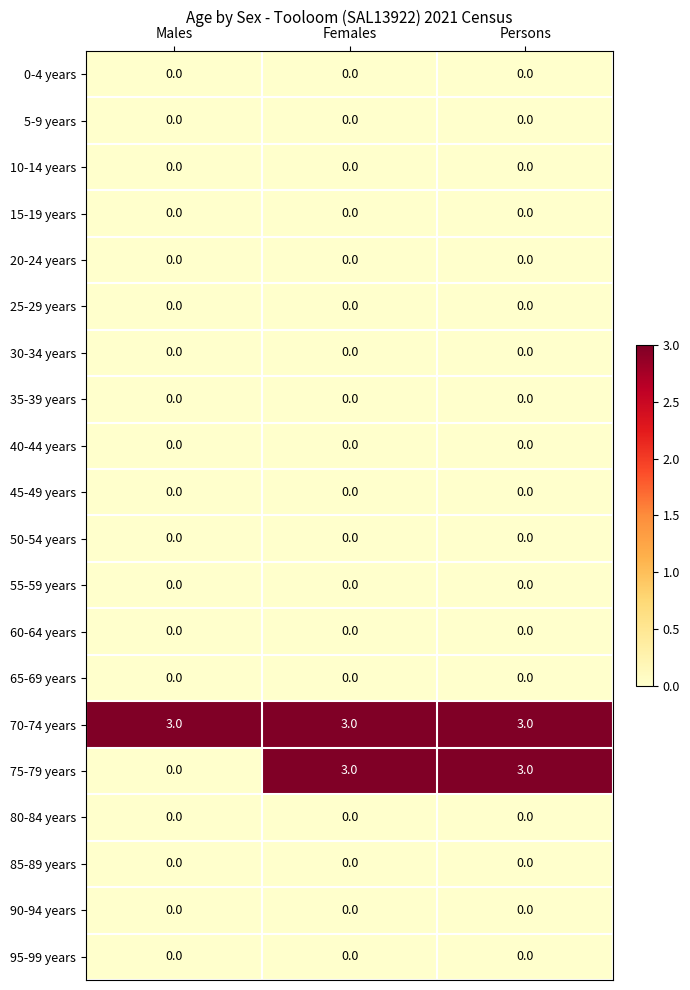

At how many categories does at least one series exceed 1?

3